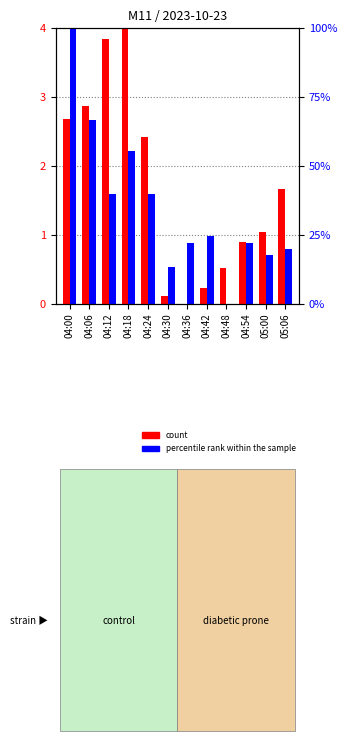

The value of X0_M11 (count) at 05:06 is 1.7. True or false?

True